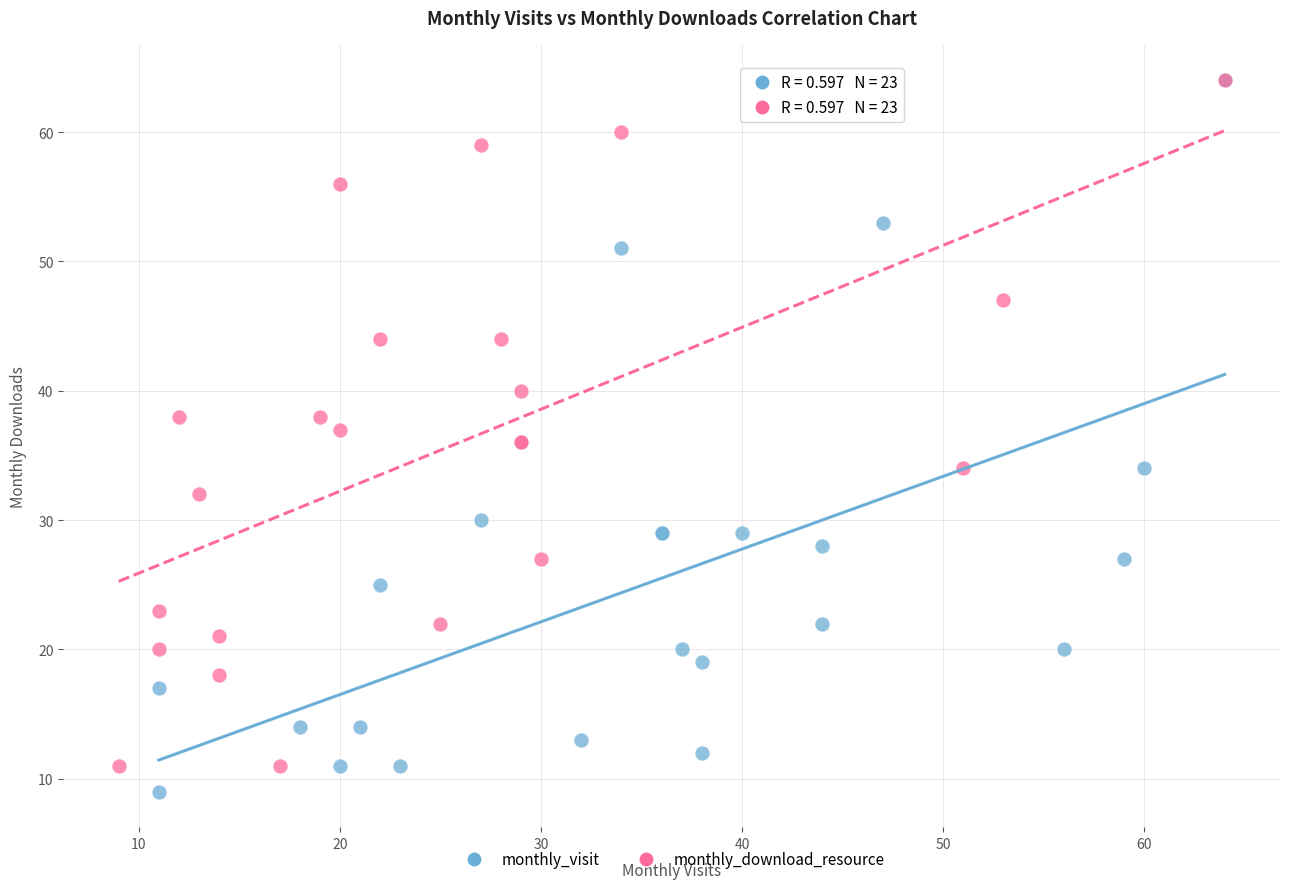

Which series has the largest Y range (max minus min)?

monthly_visit